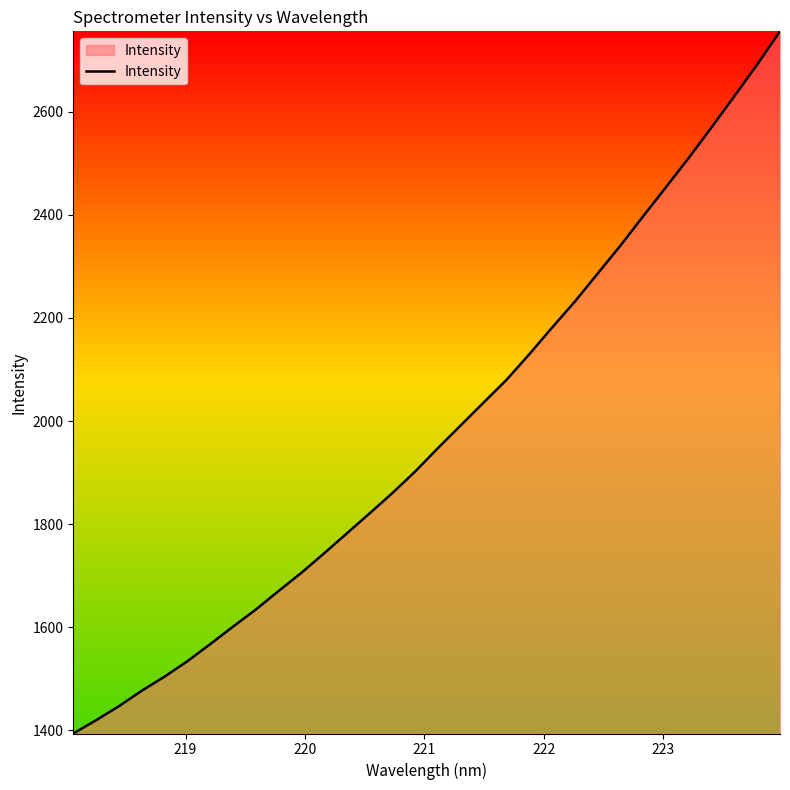

What is the minimum value shown in the chart?

1394.2